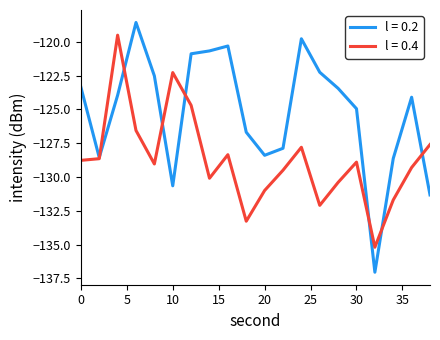

Which series has the widest spread of values?

l = 0.2